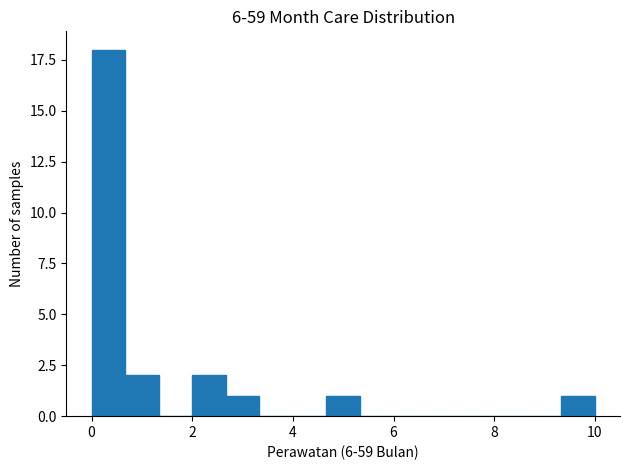

Around what value on the x-axis is the tallest bar? Give the approximate position of its centre, as read against the axis.

0.4